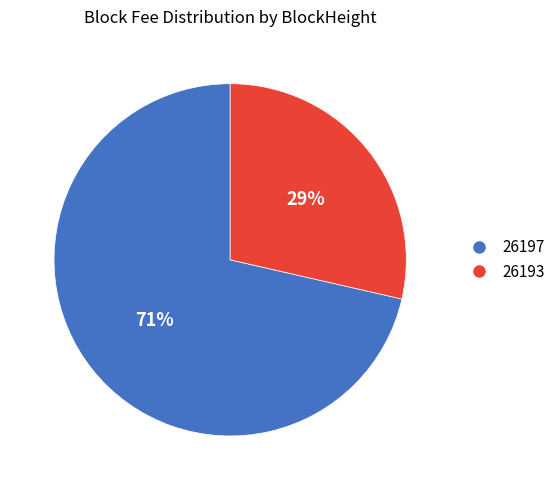

To the nearest percent, what is the average slice percentage?

50%